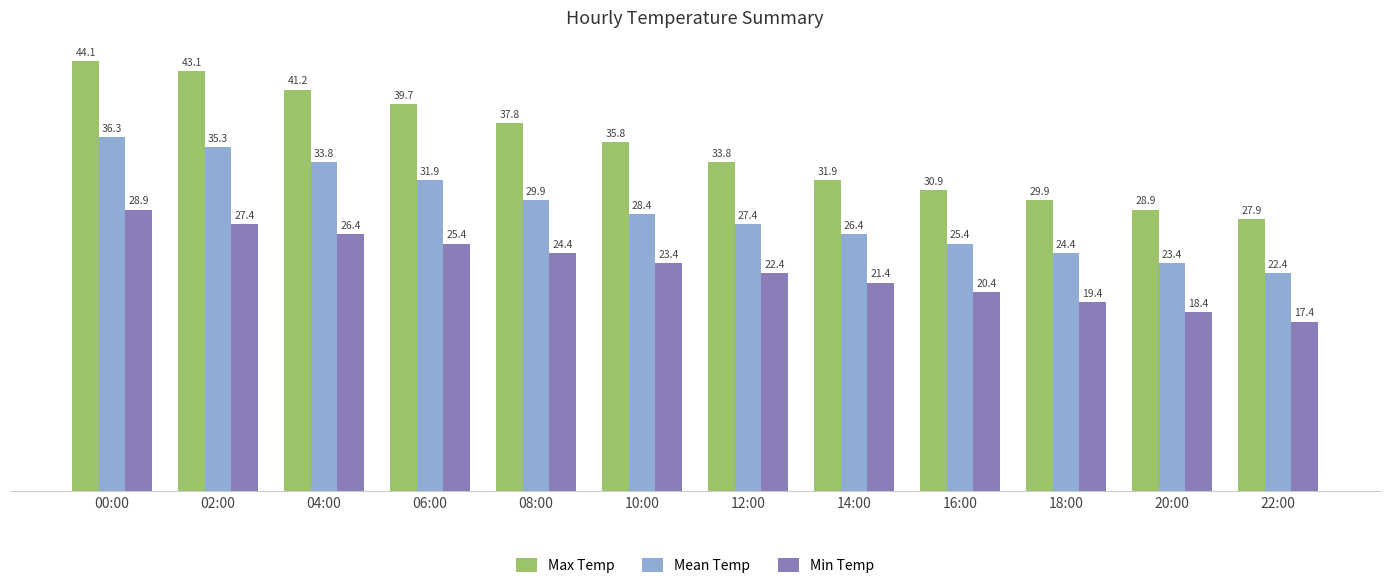

How many bars are there in each group?

3